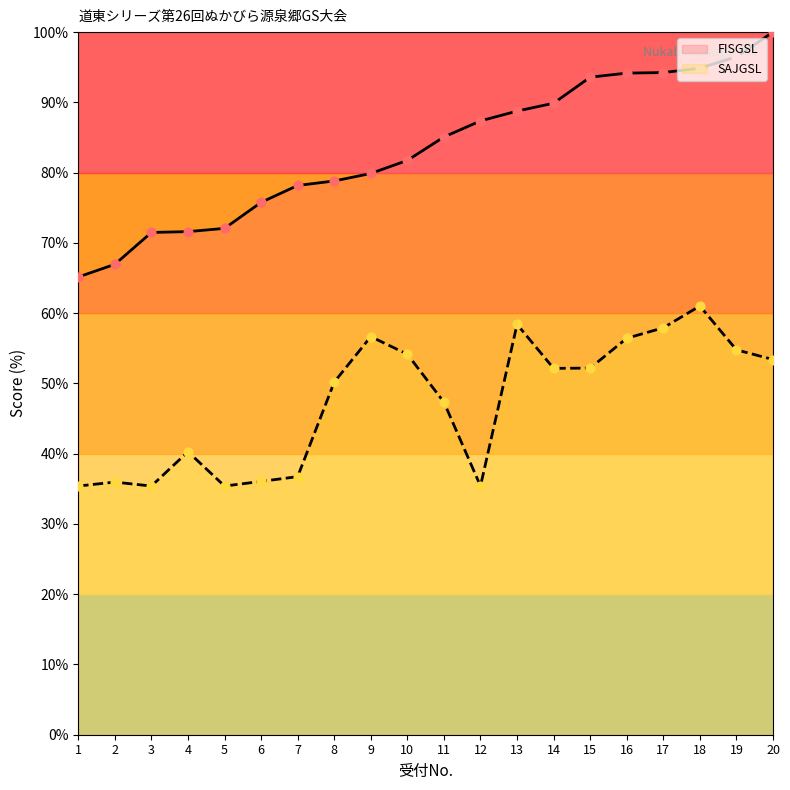

At how many categories does at least one series exceed 37?

20